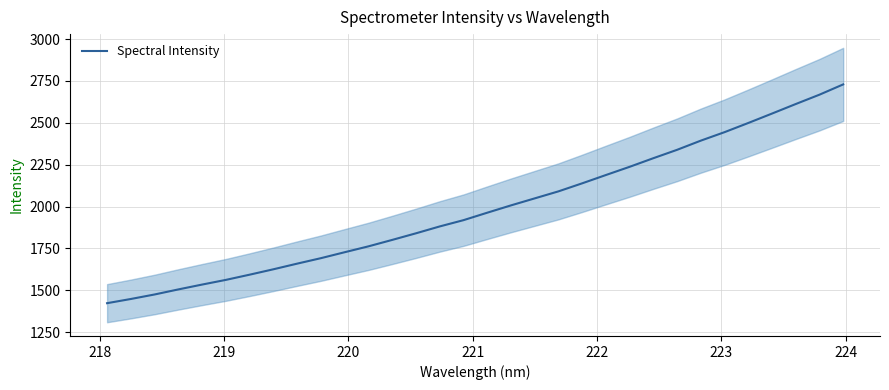

What is the minimum value for Spectral Intensity?

1423.0